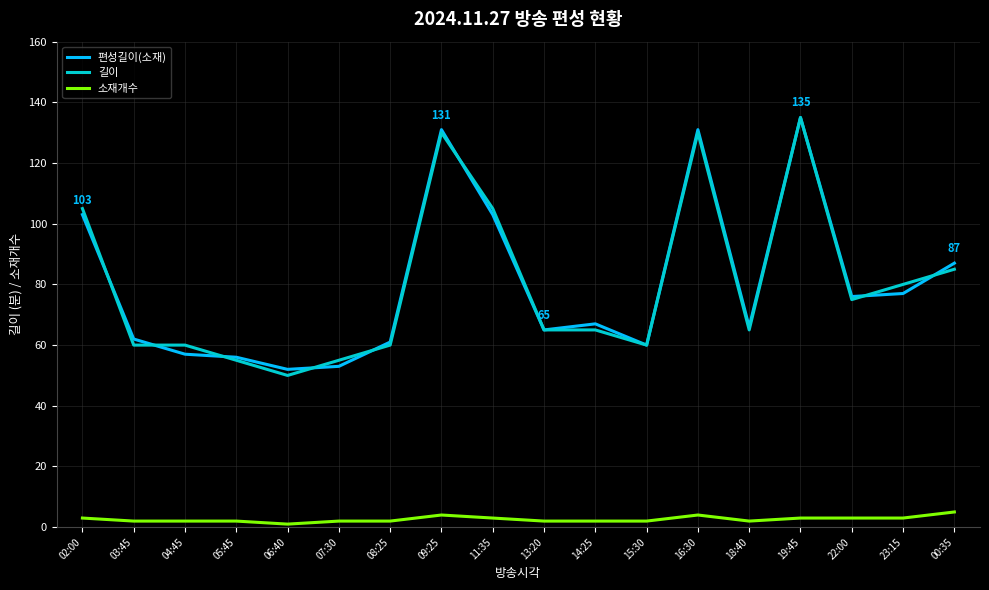

Does the chart have visible grid lines?

Yes